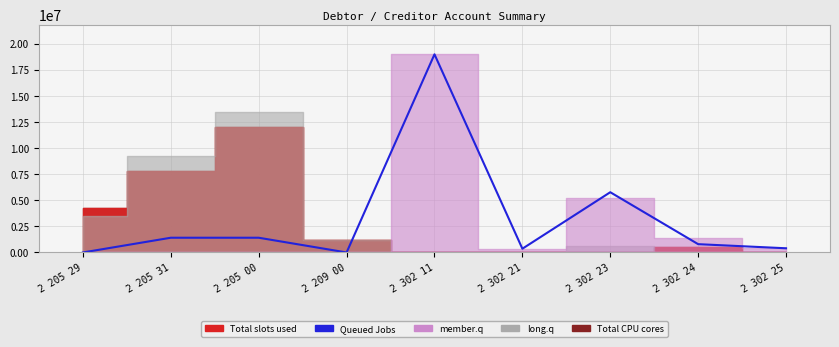

At which category does the data reach its first local peak?

2 302 11